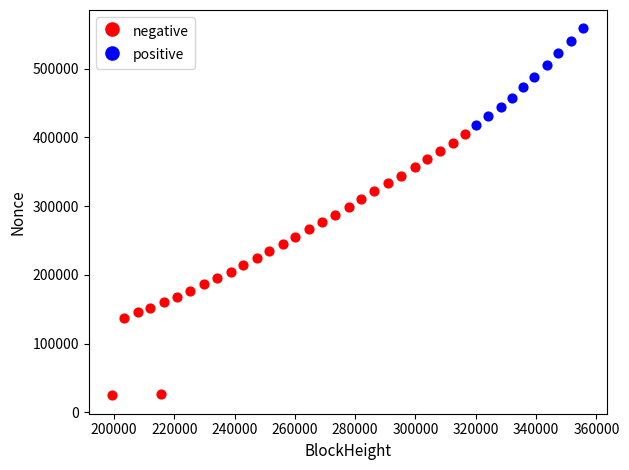

Which series has the widest spread of Y values?

negative